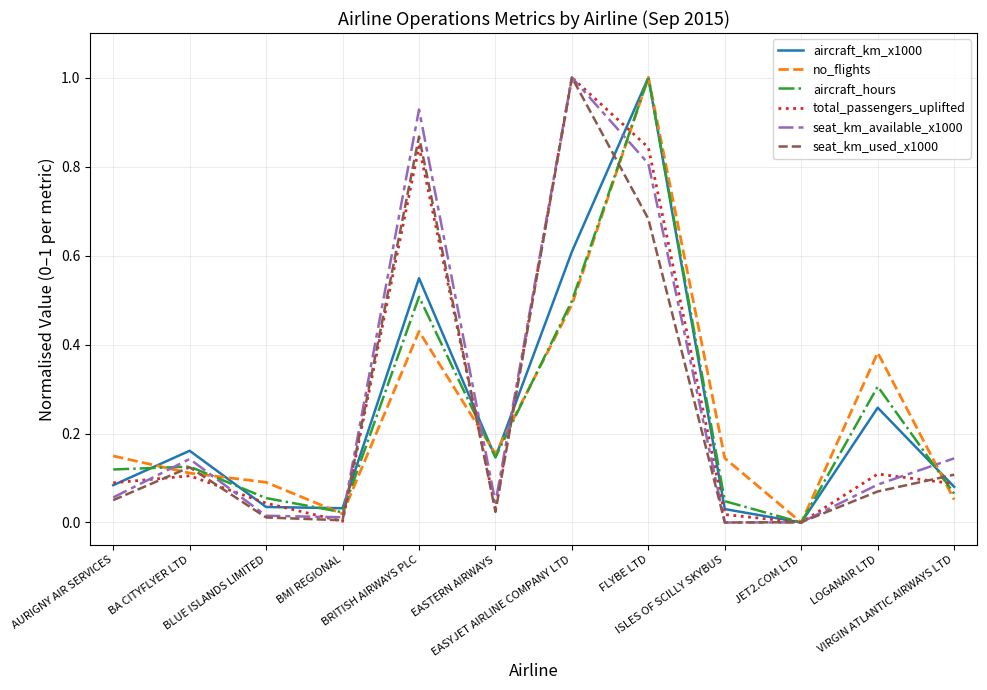

True or false: seat_km_used_x1000 and aircraft_hours cross at least once.

True